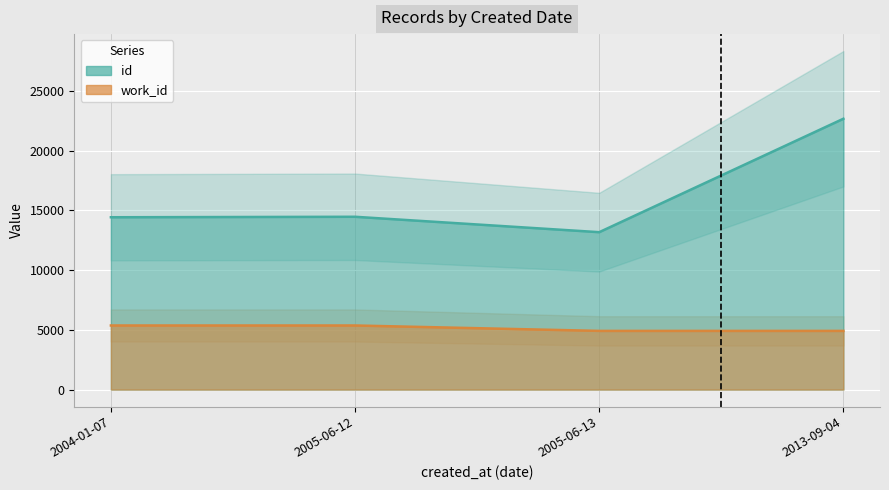

True or false: work_id has a value of 4914 at 2005-06-13.

True